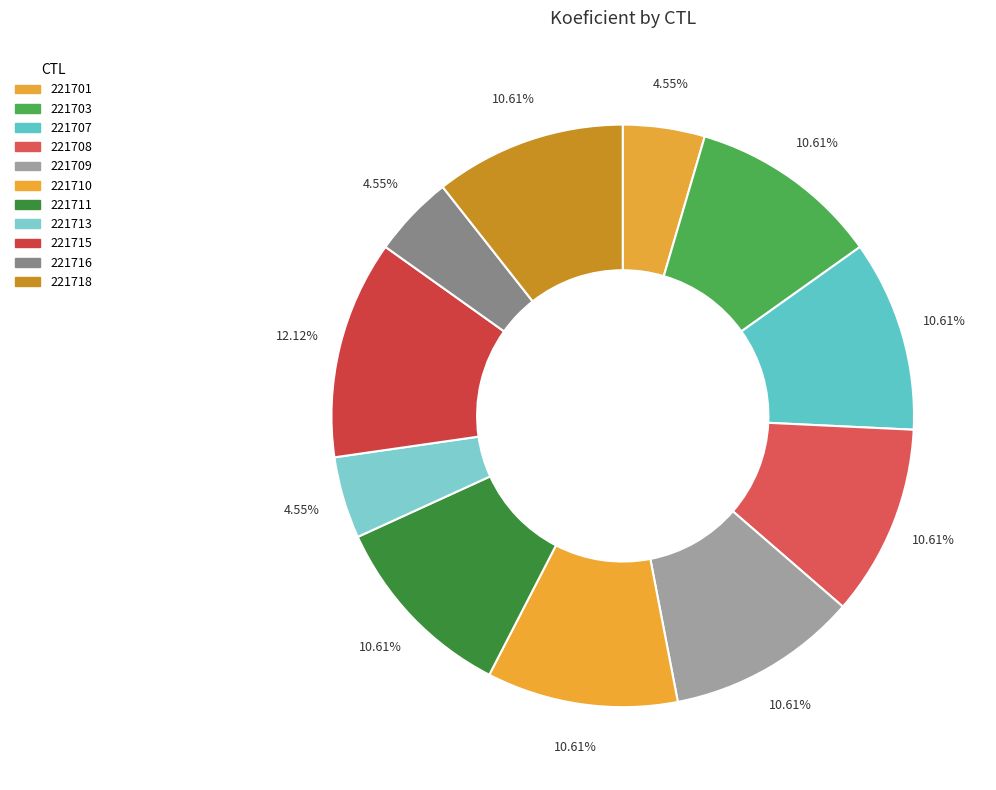

Does 221718 represent more than half of the total?

No